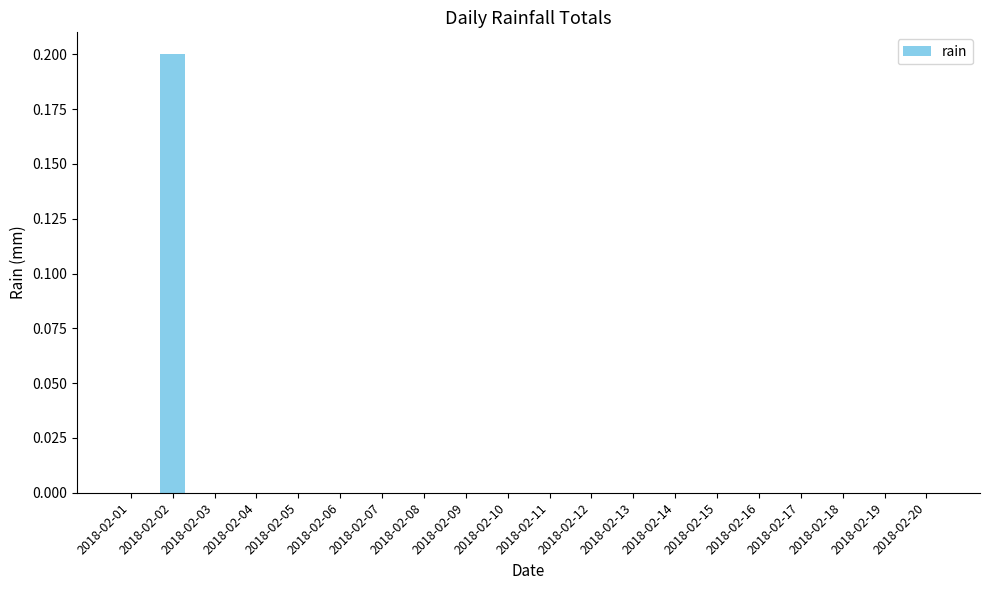

Count the number of data series in this chart.

1